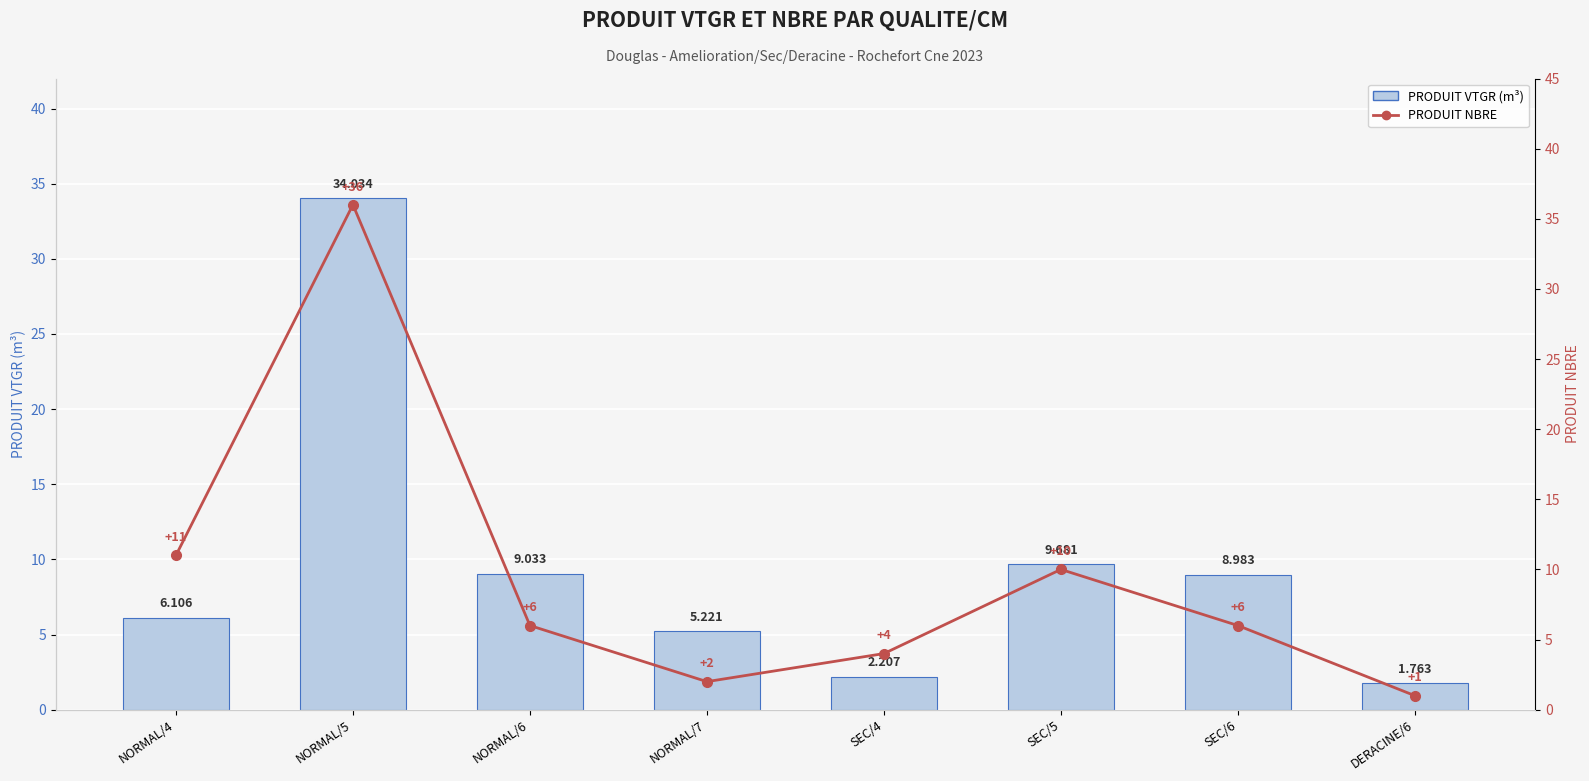

How many groups of bars are there?

8